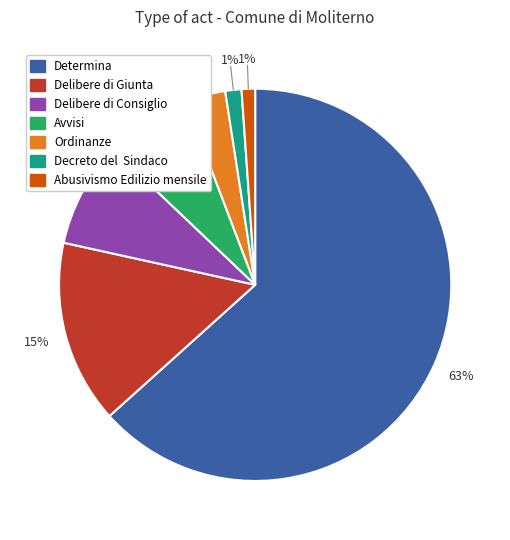

Which has a higher value, Determina or Decreto del Sindaco?

Determina